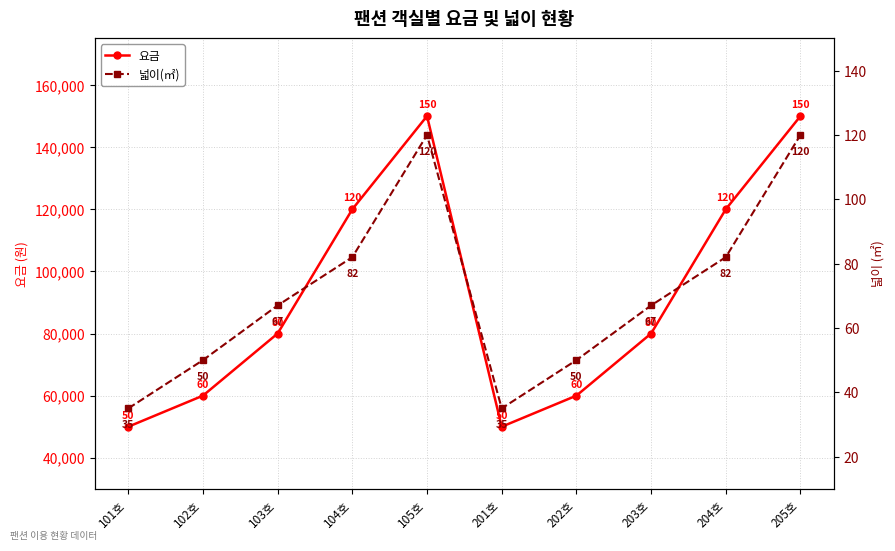

What value does the 넓이(㎡) series have at 205호?

120